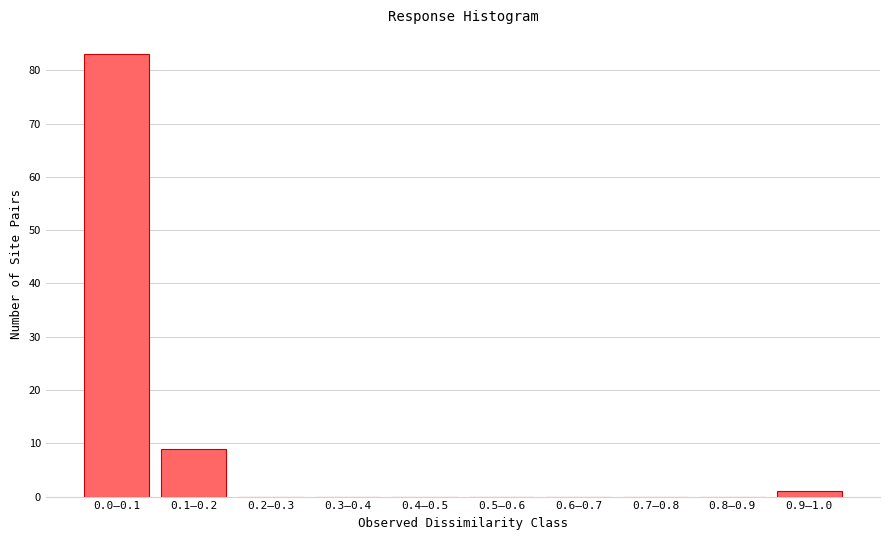

Reading left to right, list all the values displayed in this chart.

0.0–0.1=83	0.1–0.2=9	0.2–0.3=0	0.3–0.4=0	0.4–0.5=0	0.5–0.6=0	0.6–0.7=0	0.7–0.8=0	0.8–0.9=0	0.9–1.0=1